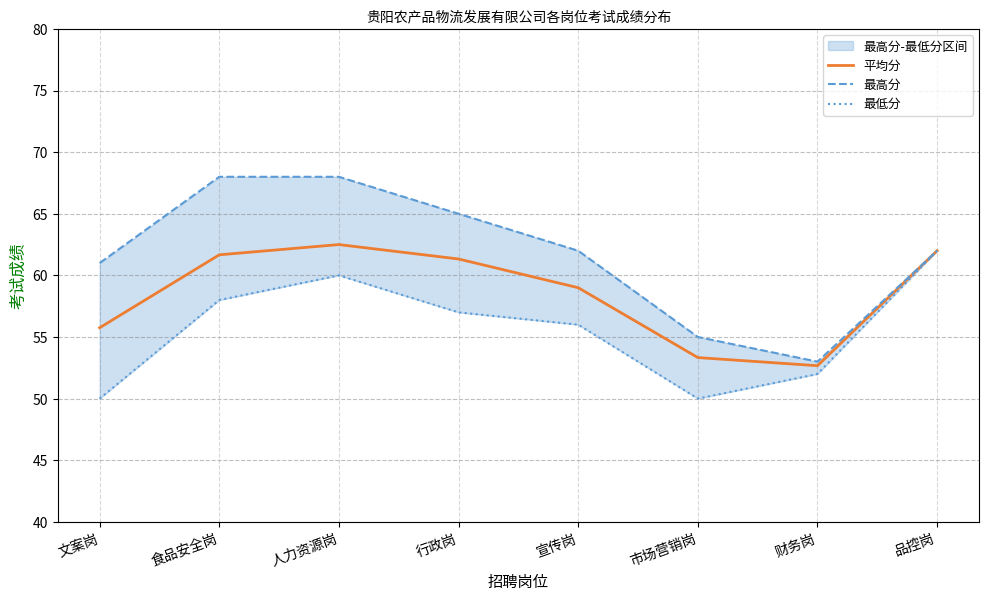

The 最低分 series shows 57.0 at 行政岗. True or false?

True